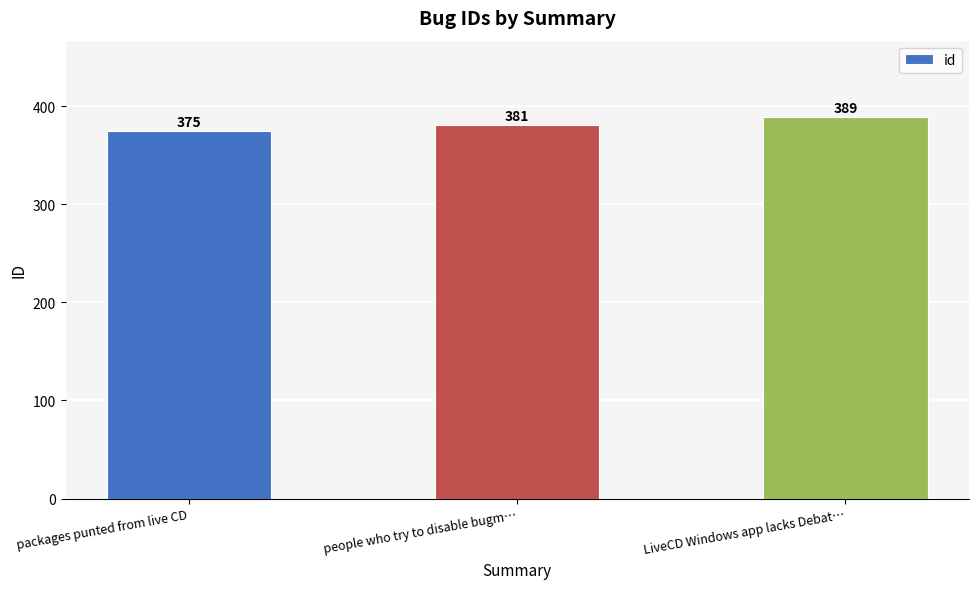

Rank the categories by value from lowest to highest.

packages punted from live CD, people who try to disable bugm…, LiveCD Windows app lacks Debat…